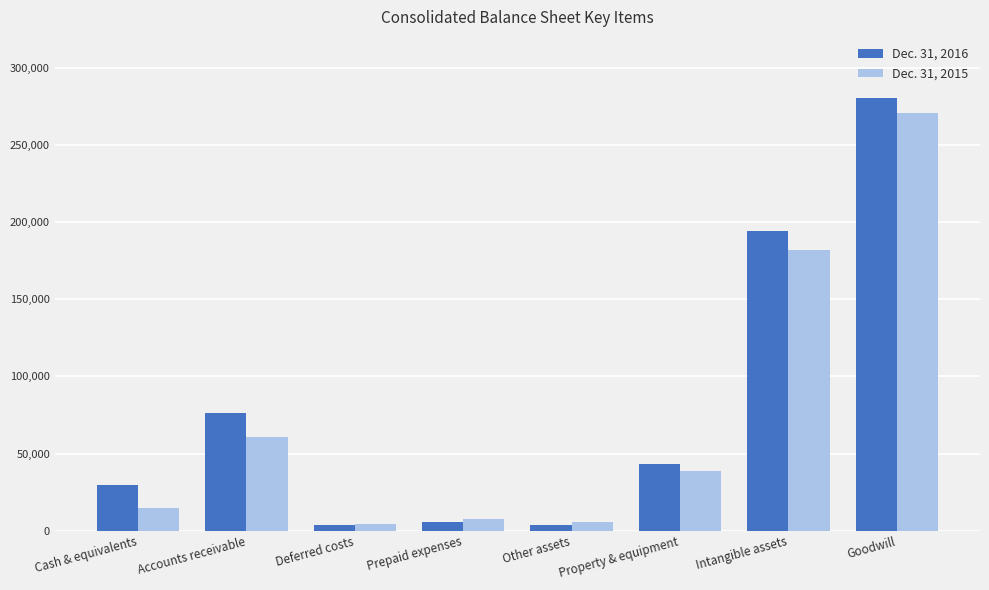

Which series has the largest total across all categories?

Dec. 31, 2016